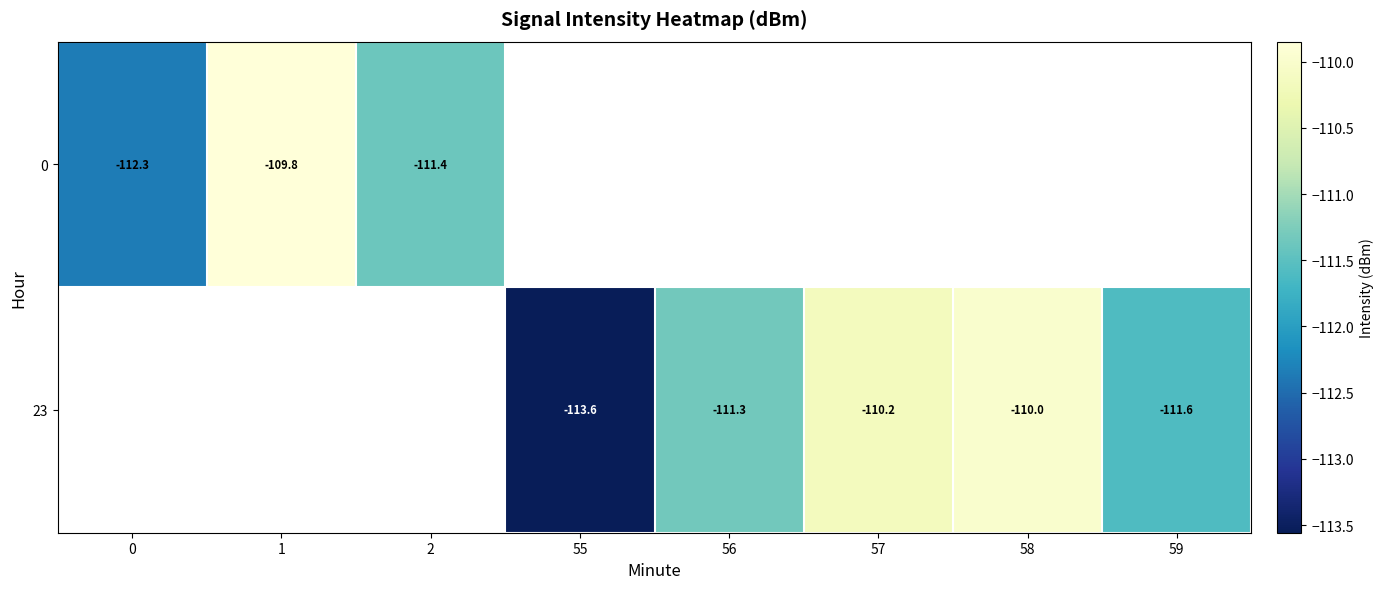

Count the number of categories in the chart.

8